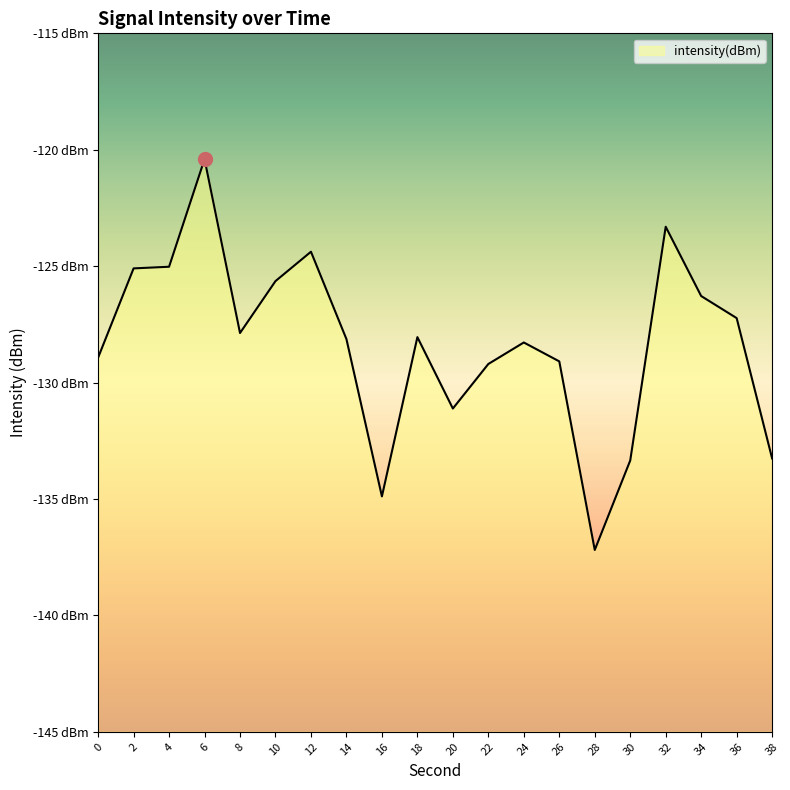

Which has a higher value, 28 or 34?

34